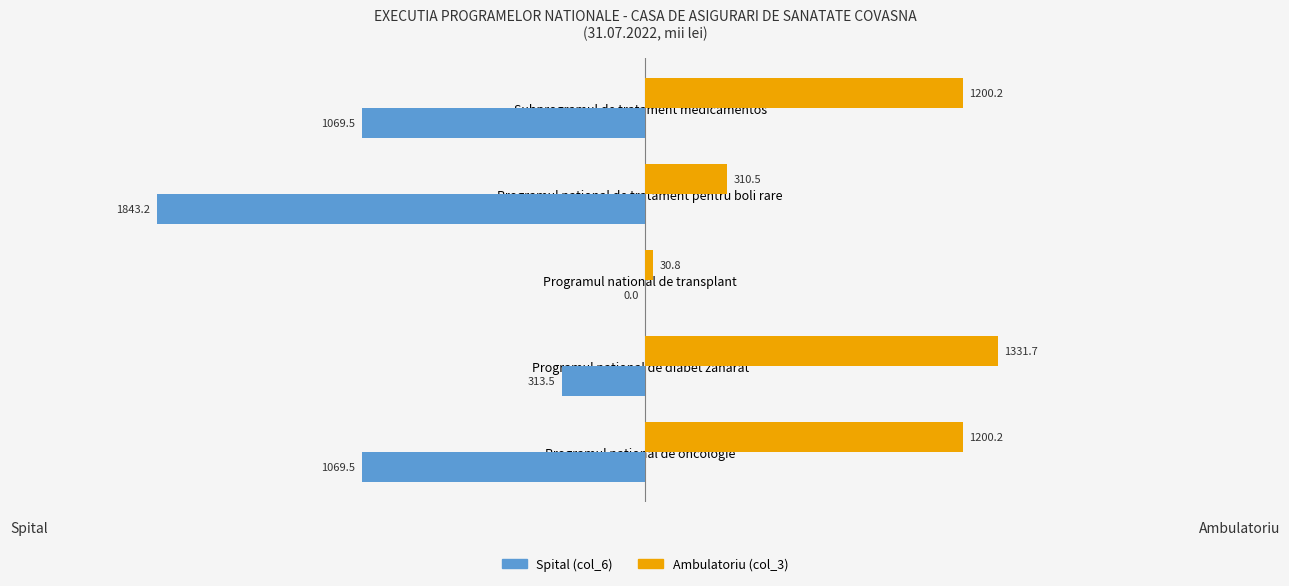

Between Programul national de diabet zaharat and Subprogramul de tratament medicamentos, which series saw the biggest shift?

Spital (col_6)